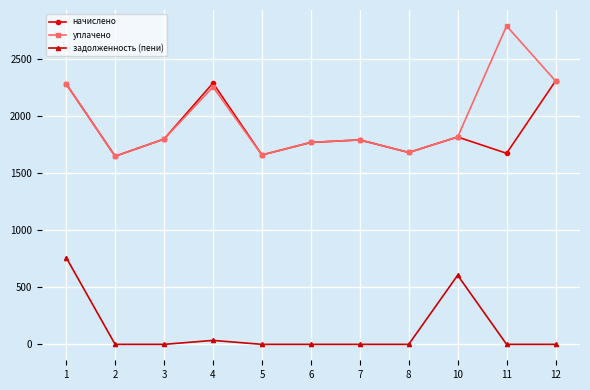

List the series in order of their peak value, highest first.

уплачено, начислено, задолженность (пени)